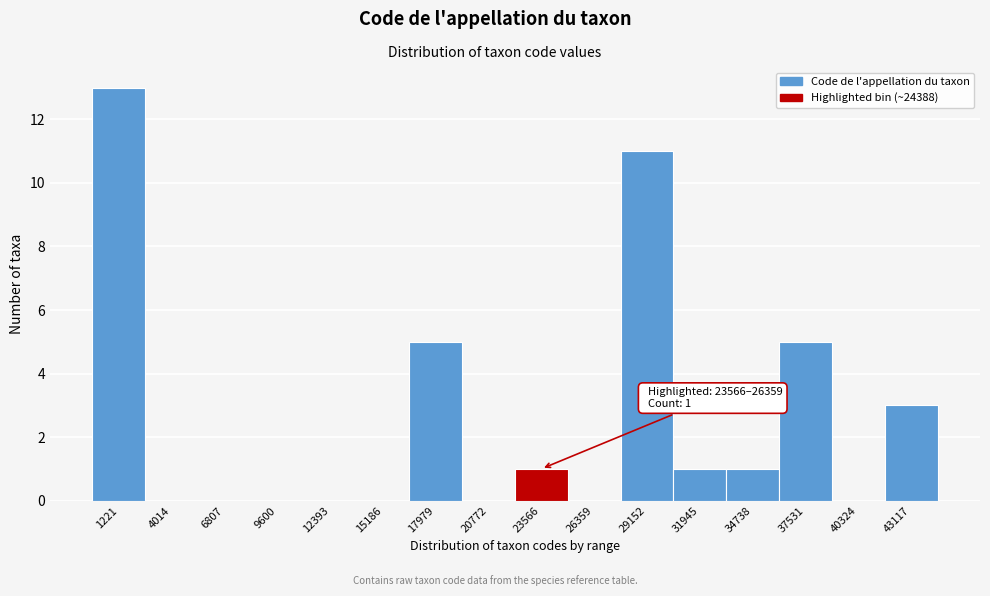

Reading left to right, transcribe all the data shown in this chart.

1221=13	4014=0	6807=0	9600=0	12393=0	15186=0	17979=5	20772=0	23566=1	26359=0	29152=11	31945=1	34738=1	37531=5	40324=0	43117=3